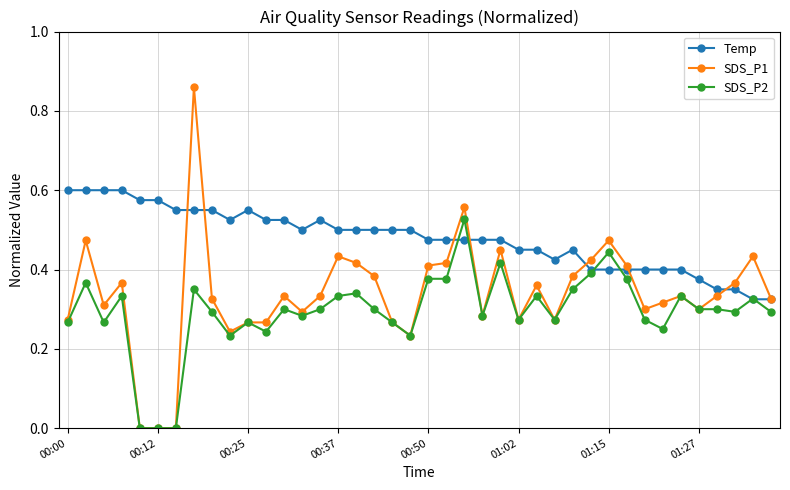

Which series has the largest total across all categories?

Temp